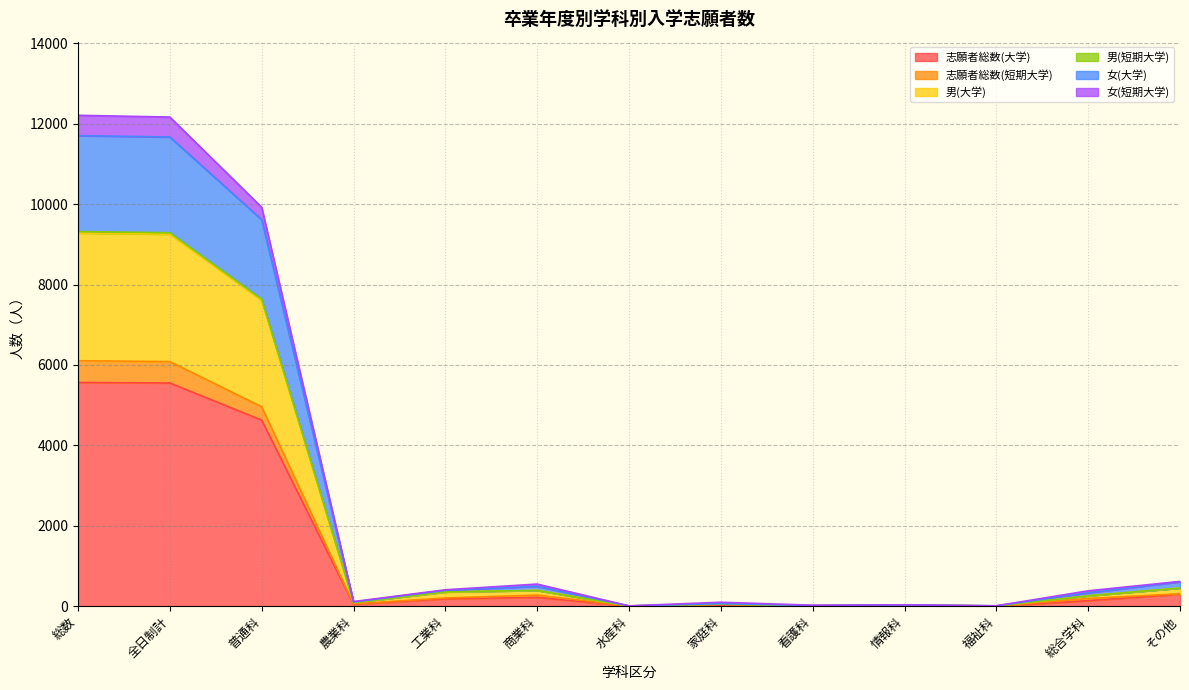

The 女(短期大学) series shows 2719 at 普通科. True or false?

False